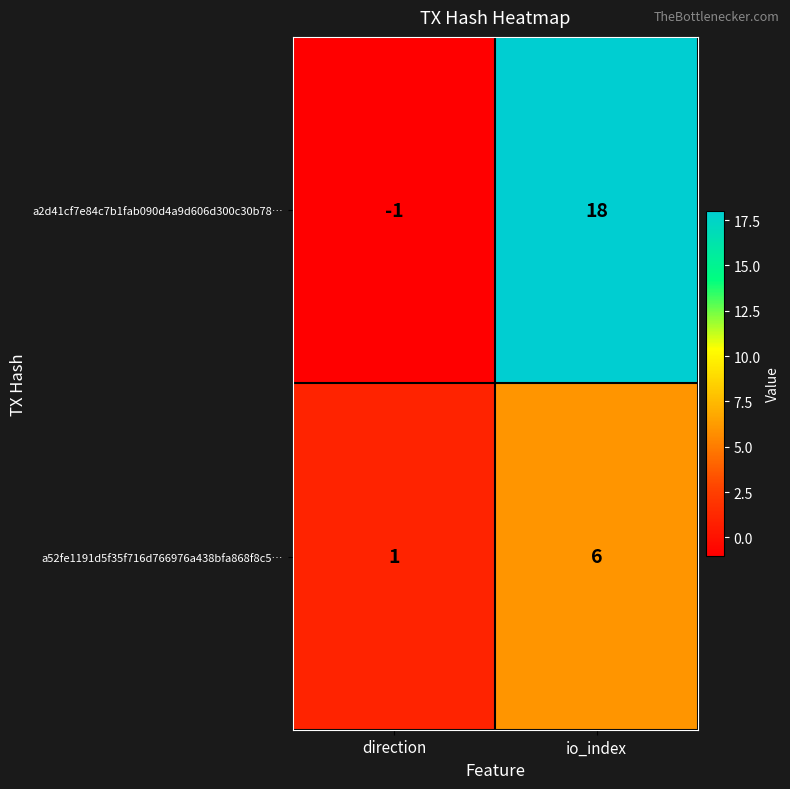

True or false: a52fe1191d5f35f716d766976a438bfa868f8c5… has a value of 1 at direction.

True